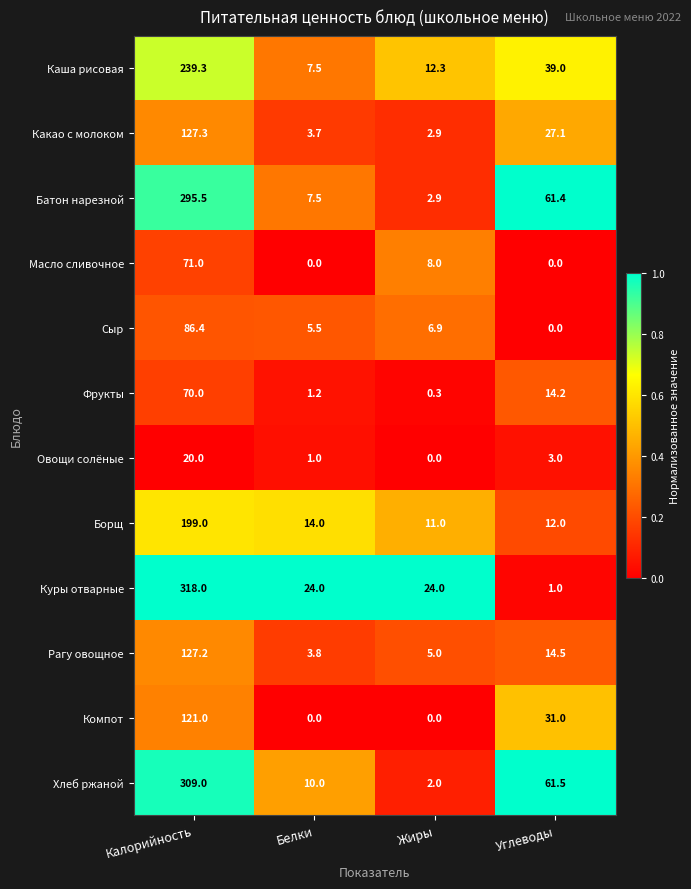

What is the total value across all series at Калорийность?

1983.7